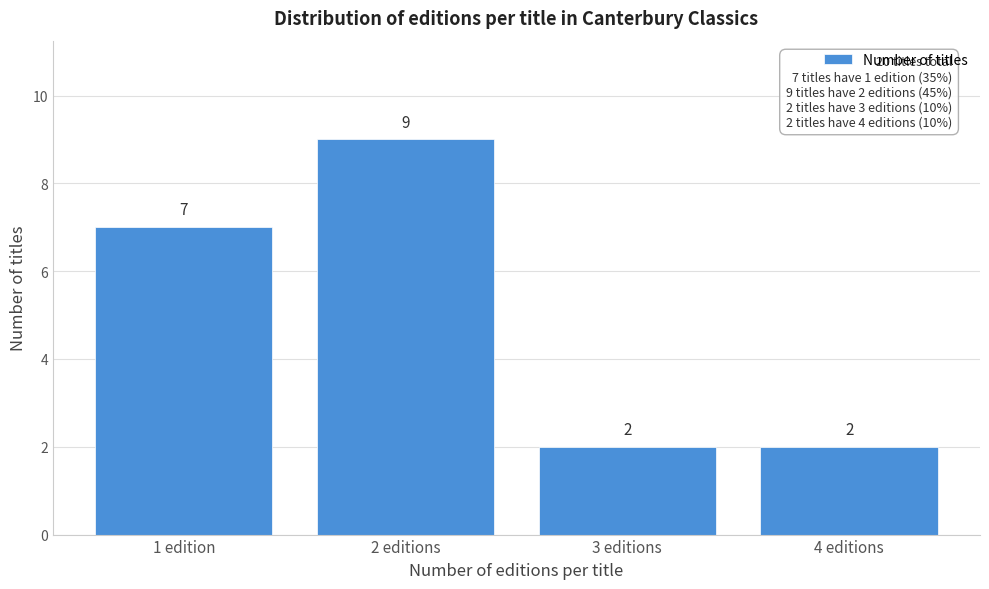

Reading right to left, list all the values displayed in this chart.

2	2	9	7